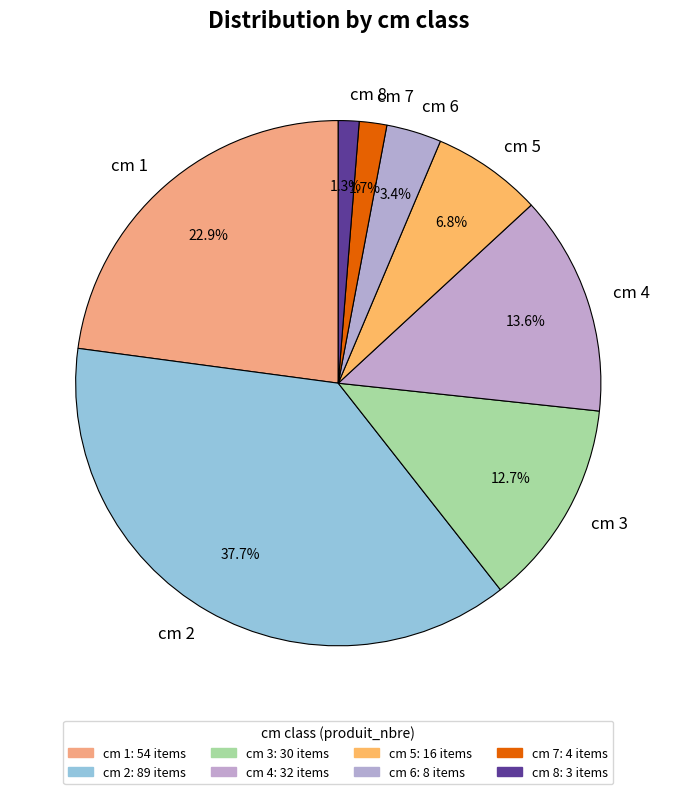

Which has a higher value, cm 4 or cm 2?

cm 2